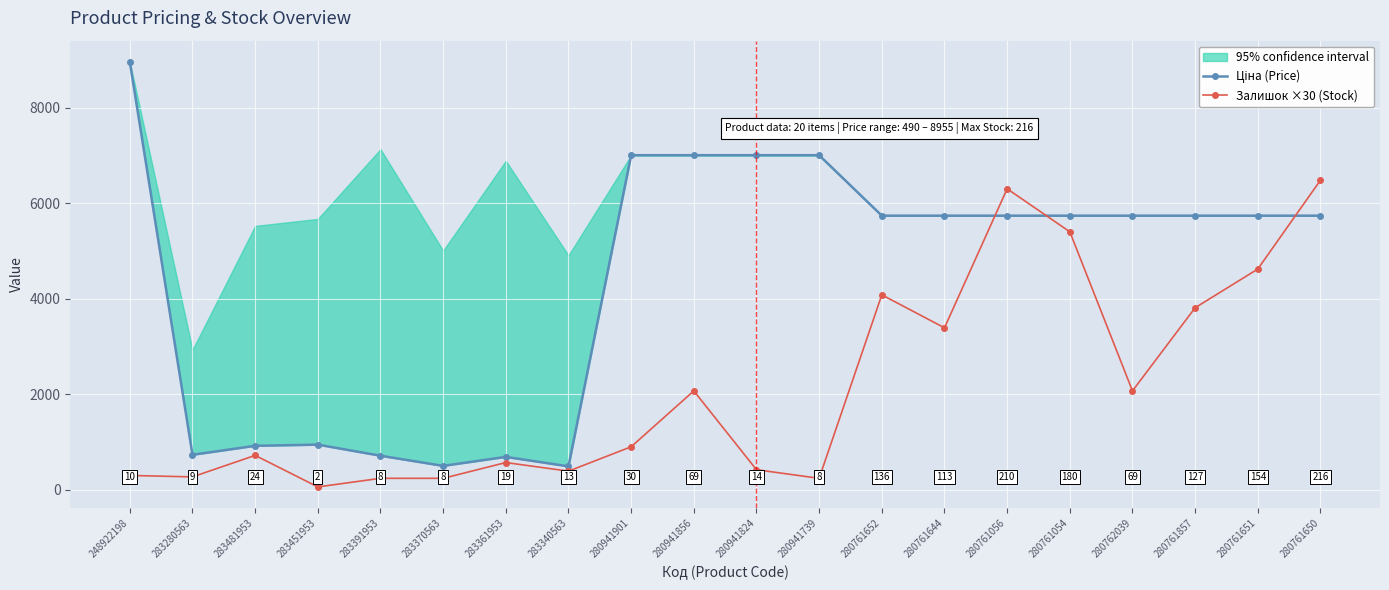

The Ціна (Price) series shows 3273.2 at 280761054. True or false?

False